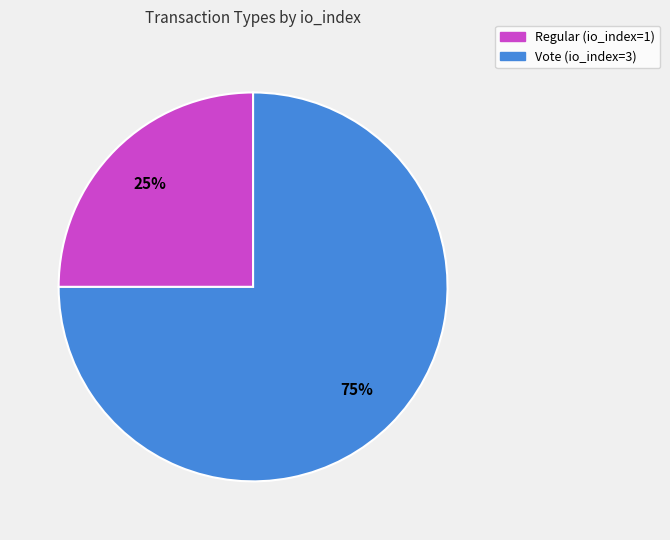

Do Vote (io_index=3) and Regular (io_index=1) together represent more than half of the pie?

Yes